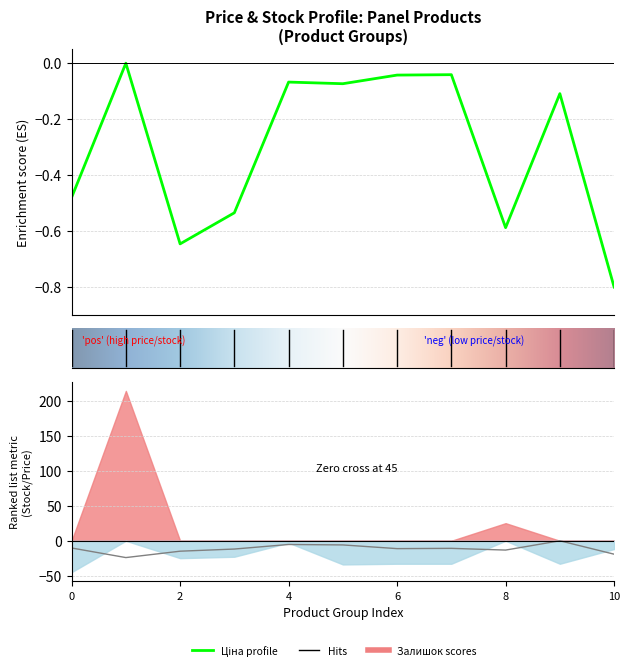

What is the sum of the Доп. ціна values at 9 and Ціна?

-10.3